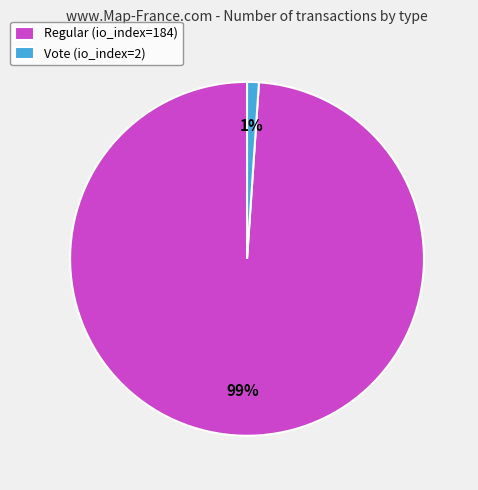

To the nearest percent, what is the difference between the Vote (io_index=2) and Regular (io_index=184) slice percentages?

98%